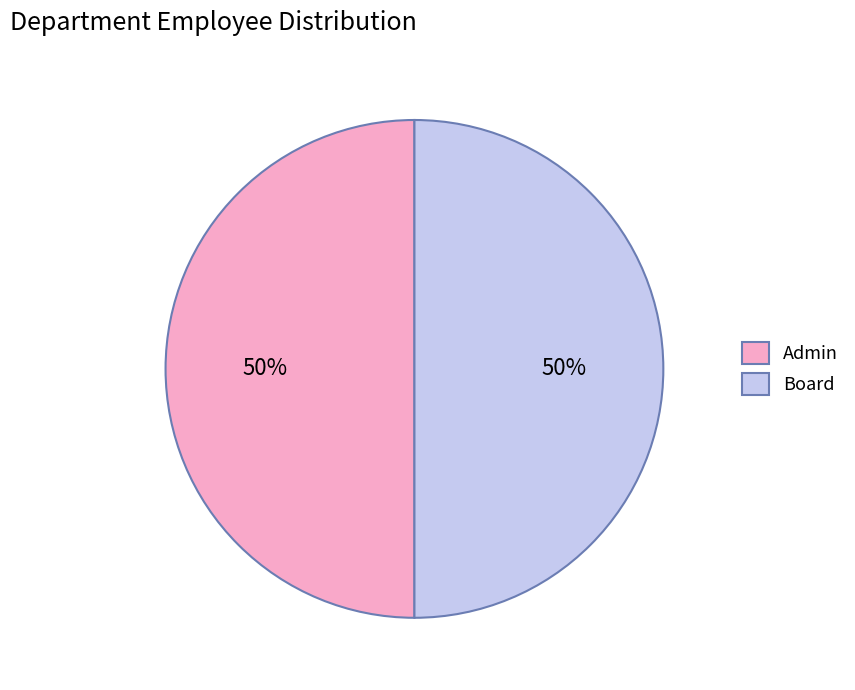

The Board slice represents 33% of the pie. True or false?

False